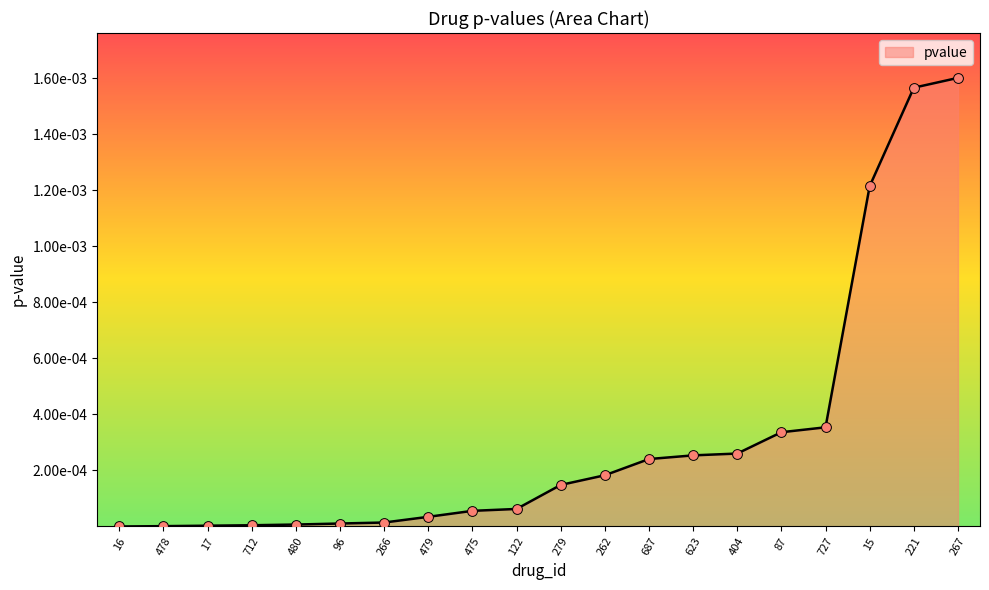

Between 221 and 16, which is larger?

221